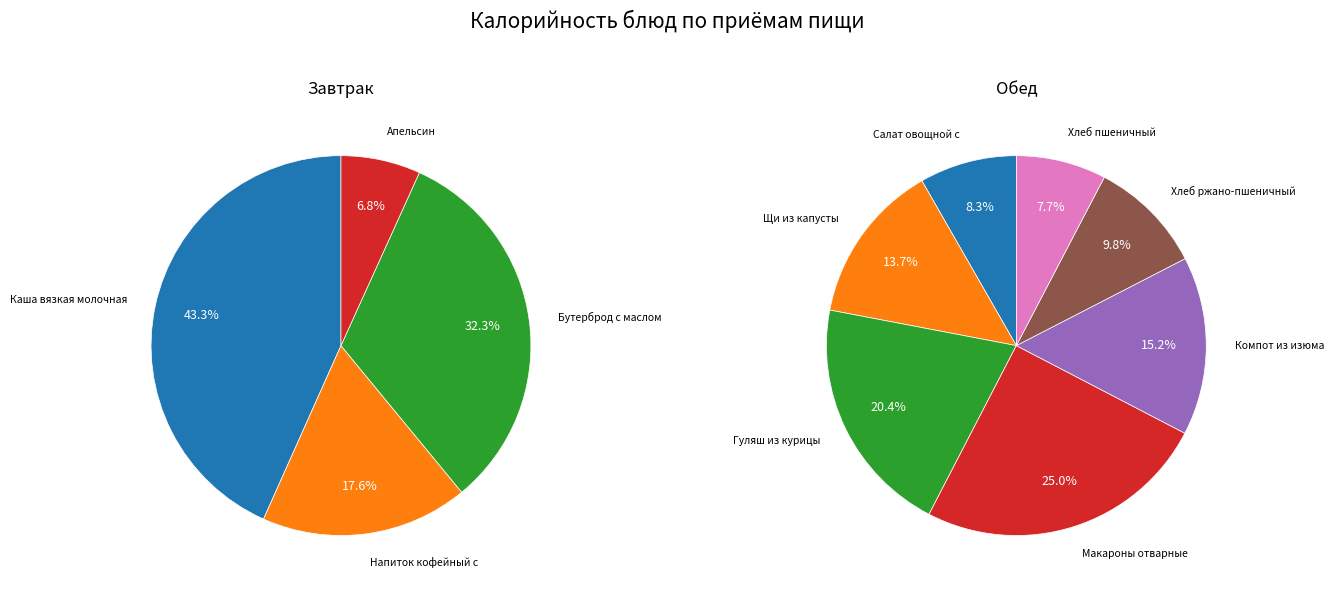

Which slice is the largest?

Каша вязкая молочная из овсяных хлопьев